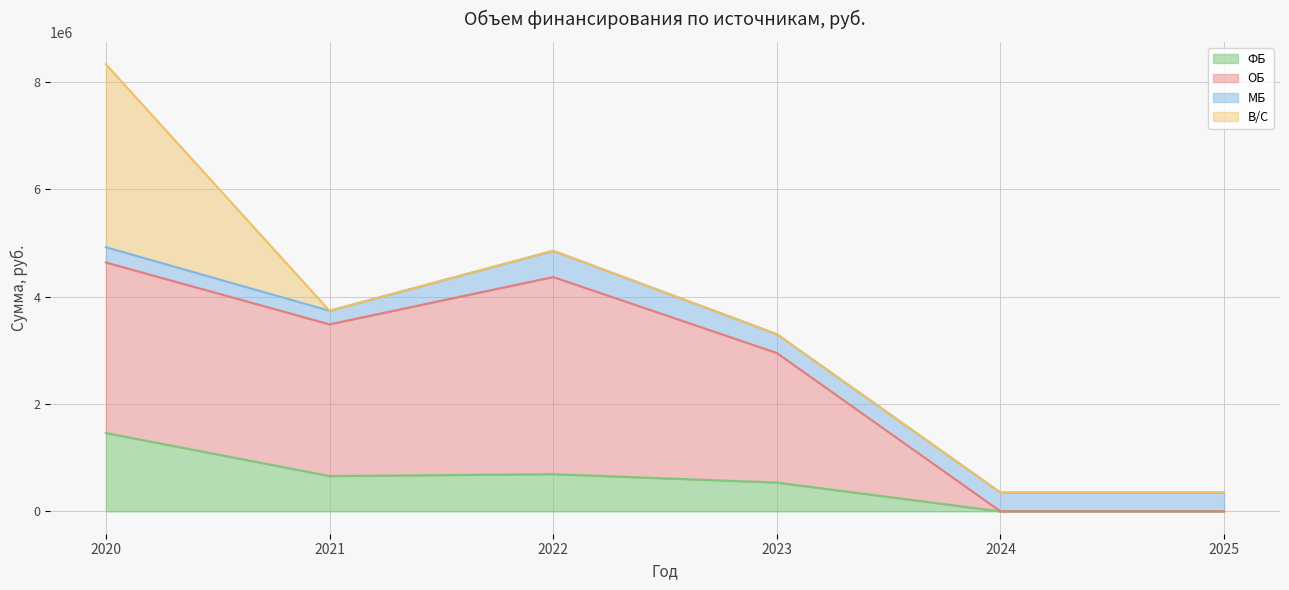

Between 2024 and 2022, which is larger?

2022